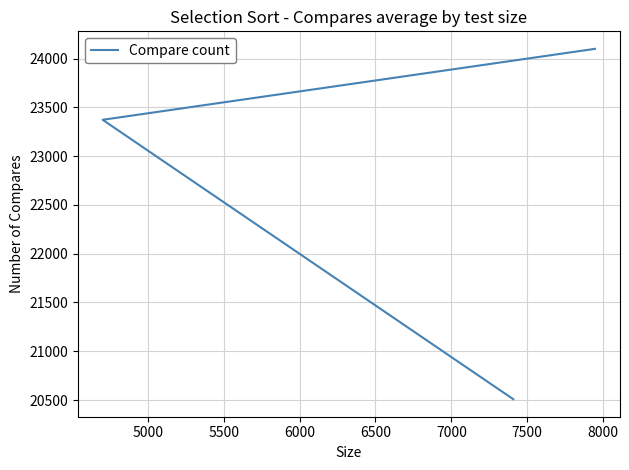

What is the value of the 2nd point from the left?

23372